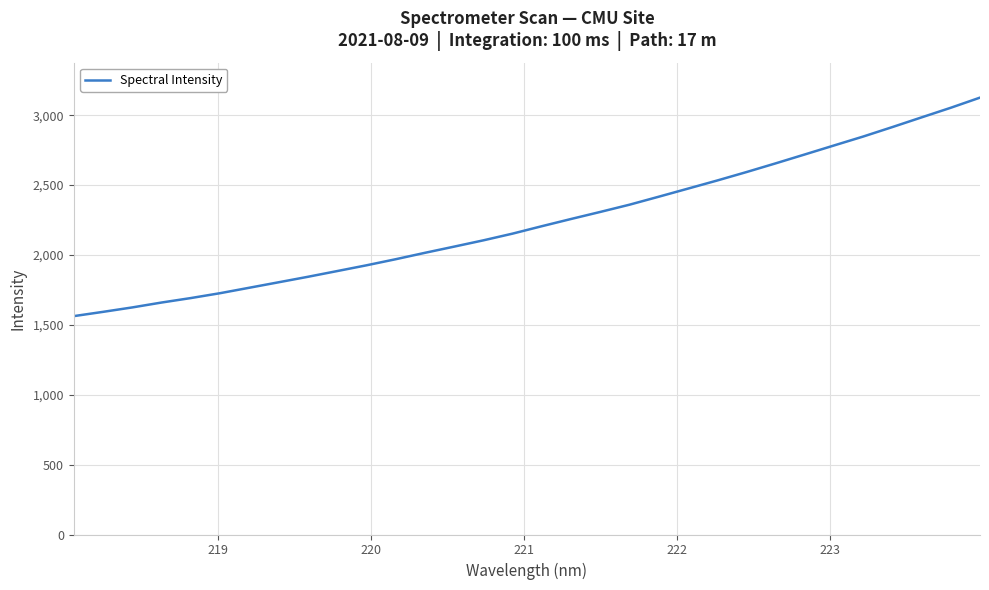

True or false: there are more than 1 points higher than both neighbors.

False